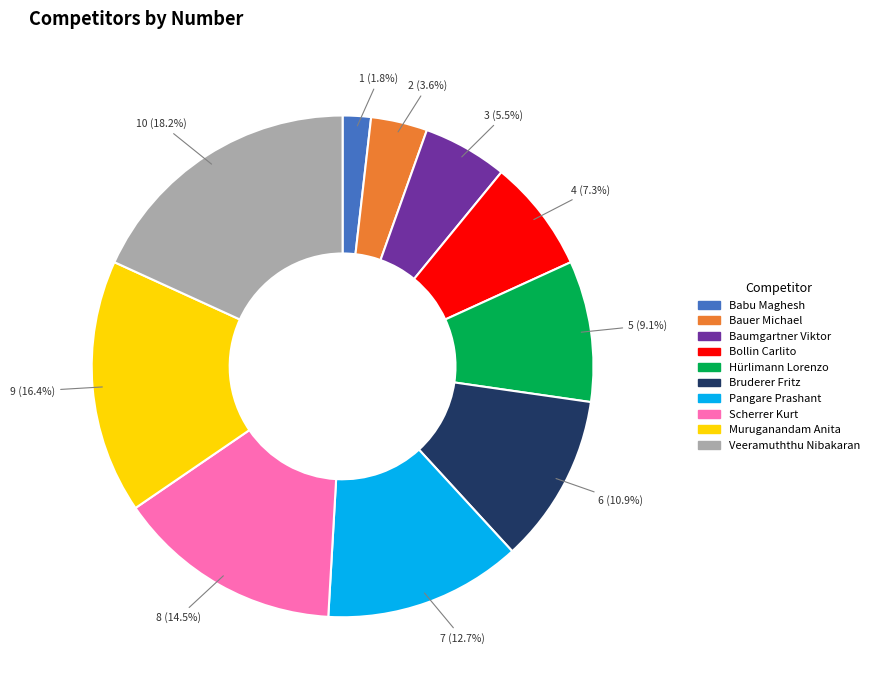

Which has a higher value, Bauer Michael or Pangare Prashant?

Pangare Prashant